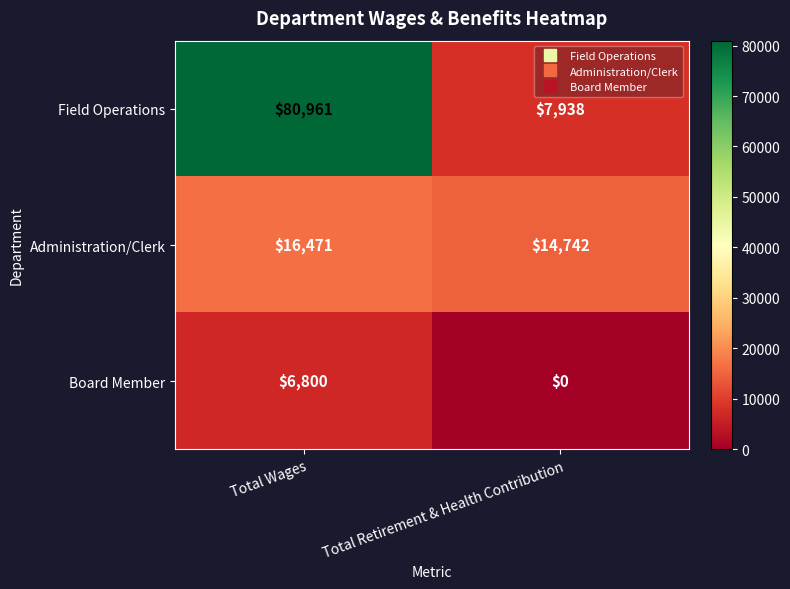

Is the value of Board Member at Total Retirement & Health Contribution greater than the value of Administration/Clerk at Total Wages?

No